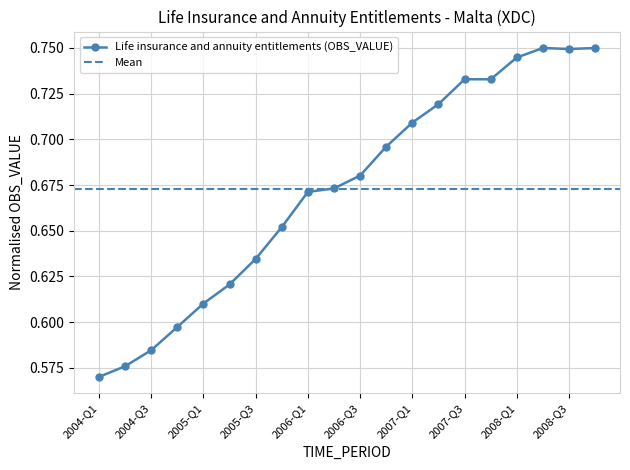

Between 2008-Q1 and 2008-Q4, which is larger?

2008-Q4